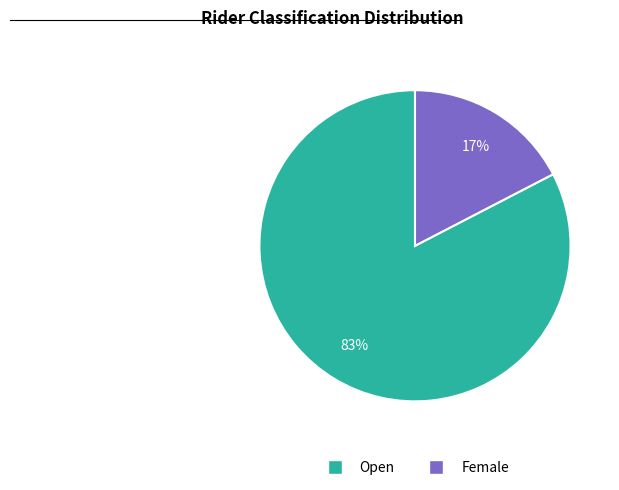

Which has a higher value, Open or Female?

Open